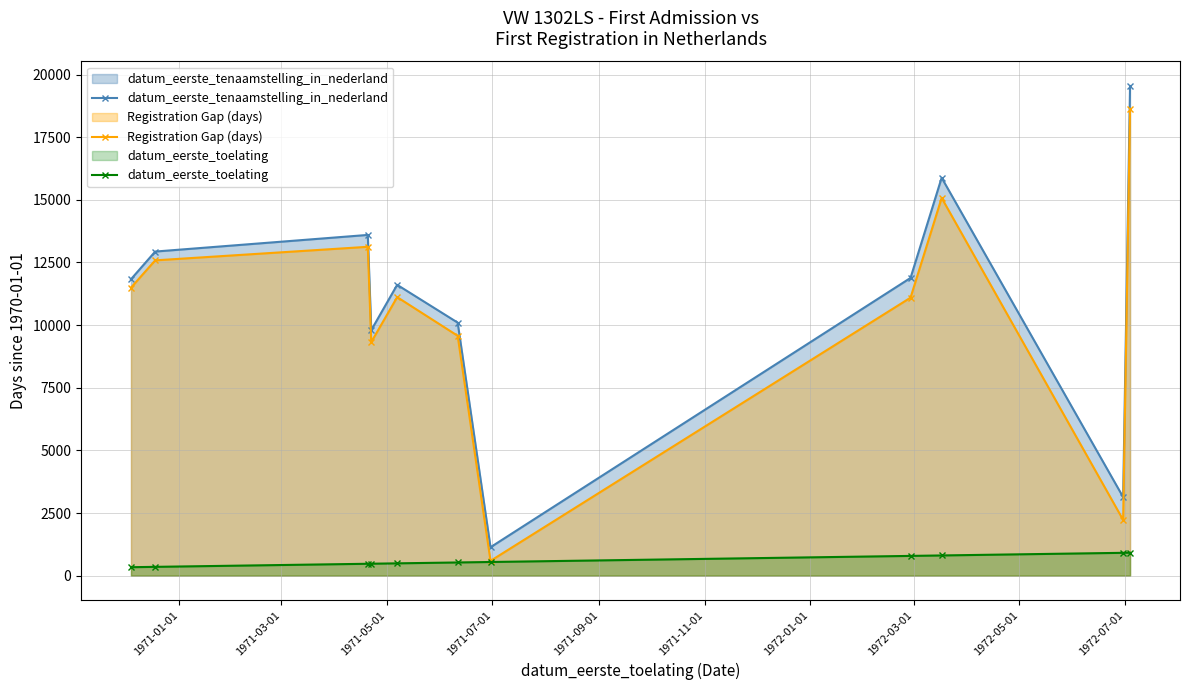

How many lines are shown in the chart?

3